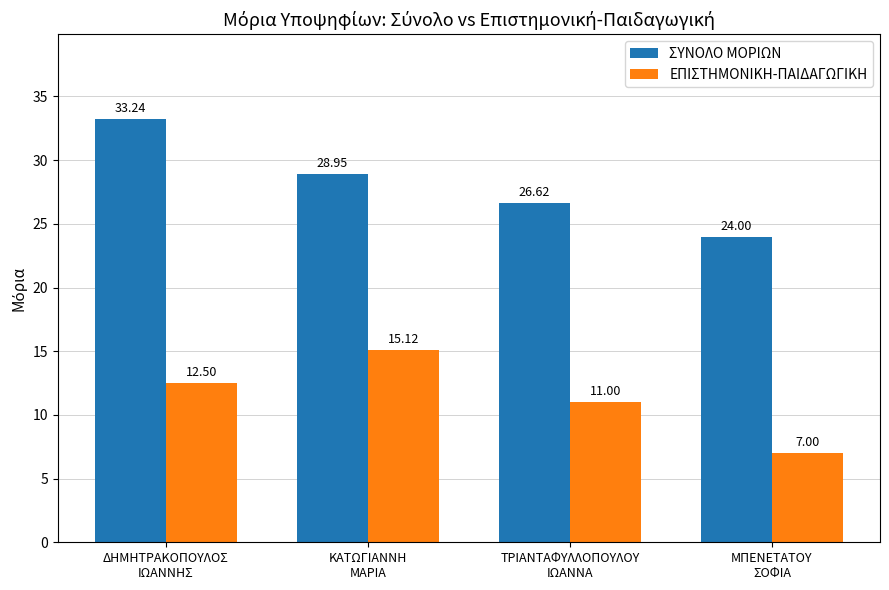

Which category has the lowest value across all series?

ΜΠΕΝΕΤΑΤΟΥ
ΣΟΦΙΑ